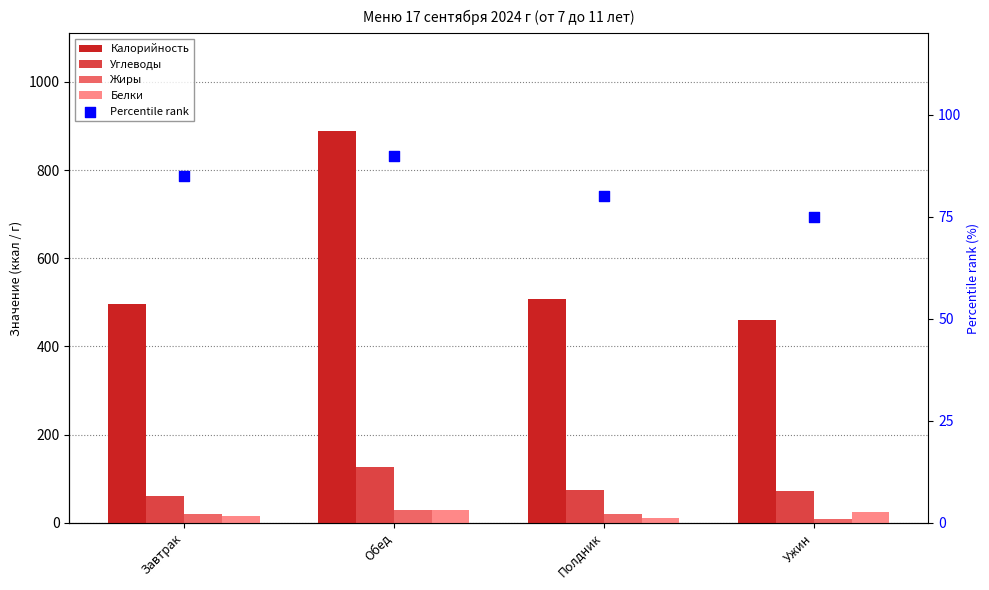

At how many categories does at least one series exceed 178?

4